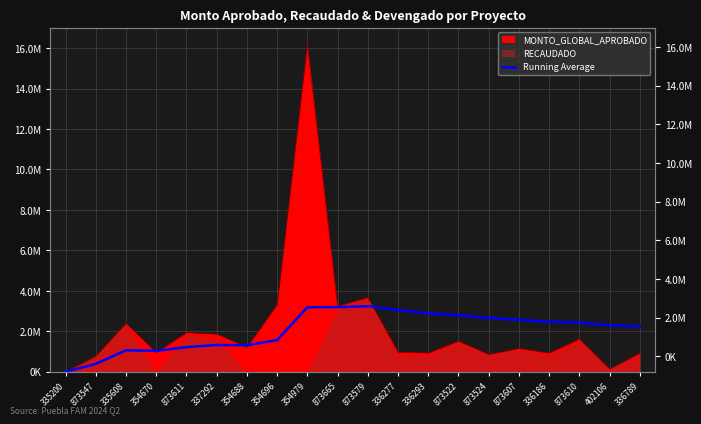

What is the average value?

2047873.6